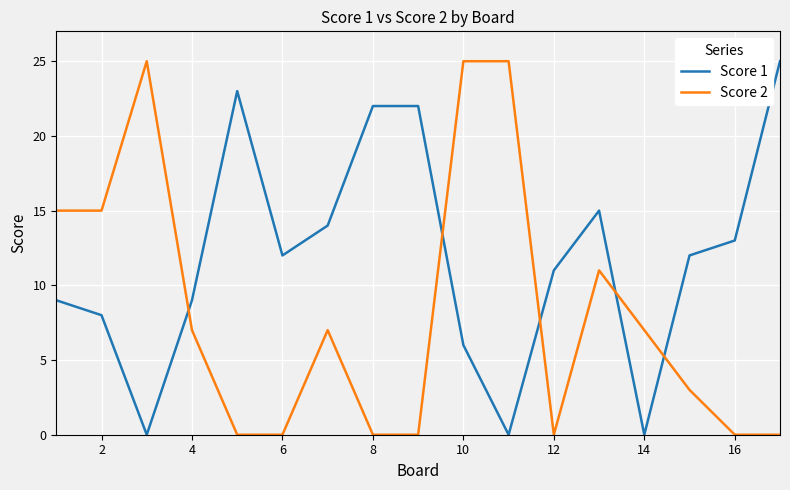

Which series has the largest total across all categories?

Score 1